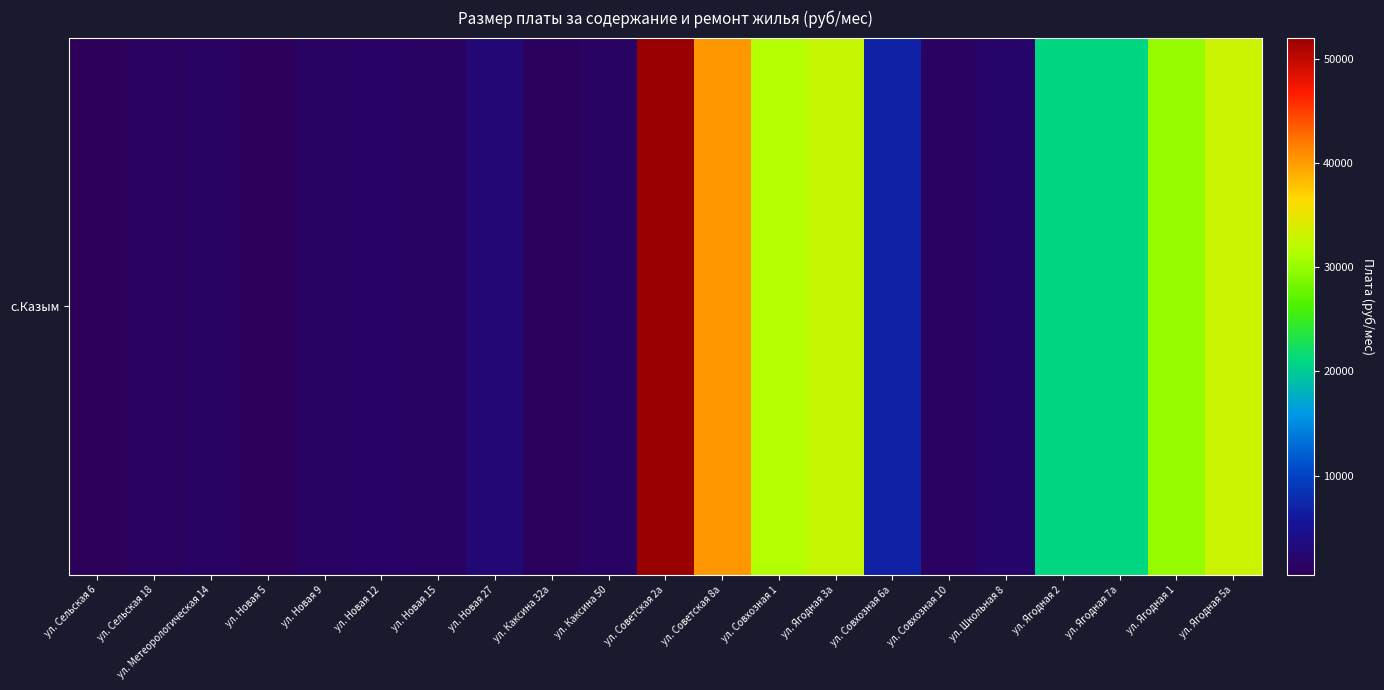

List the labels in order of value, smallest first.

ул. Сельская 6, ул. Новая 5, ул. Каксина 32а, ул. Сельская 18, ул. Совхозная 10, ул. Новая 9, ул. Новая 15, ул. Каксина 50, ул. Метеорологическая 14, ул. Новая 12, ул. Школьная 8, ул. Новая 27, ул. Совхозная 6а, ул. Ягодная 2, ул. Ягодная 7а, ул. Ягодная 1, ул. Совхозная 1, ул. Ягодная 3а, ул. Ягодная 5а, ул. Советская 8а, ул. Советская 2а